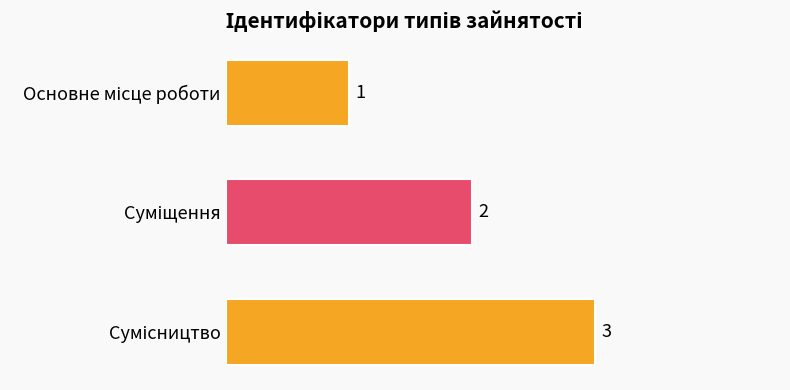

What is the value of the 1st bar from the top?

1